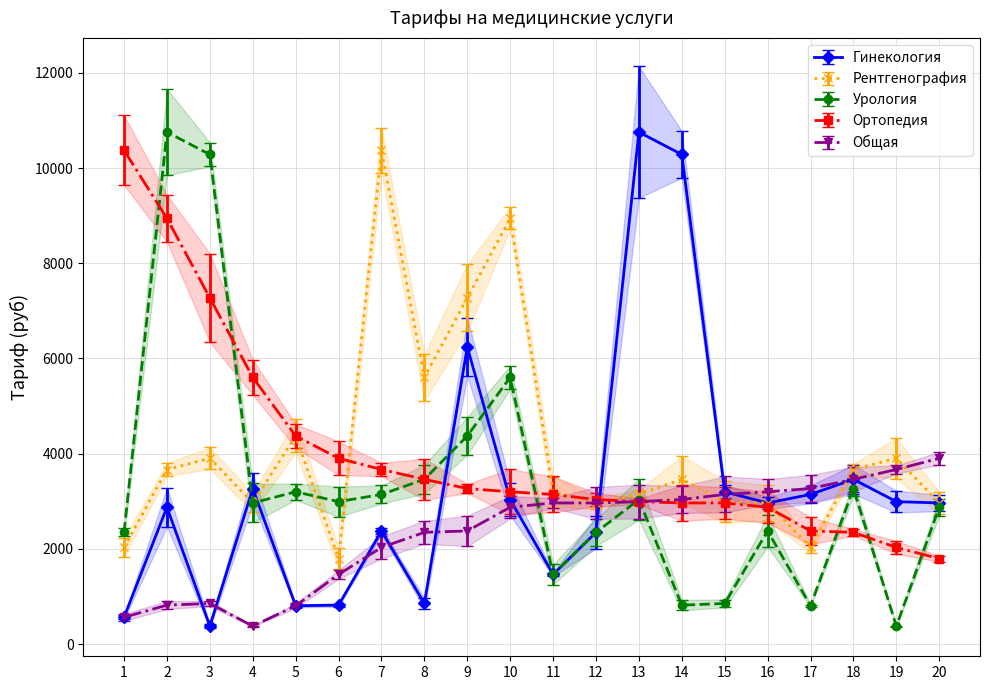

Which series changed the most between 1 and 15?

Ортопедия